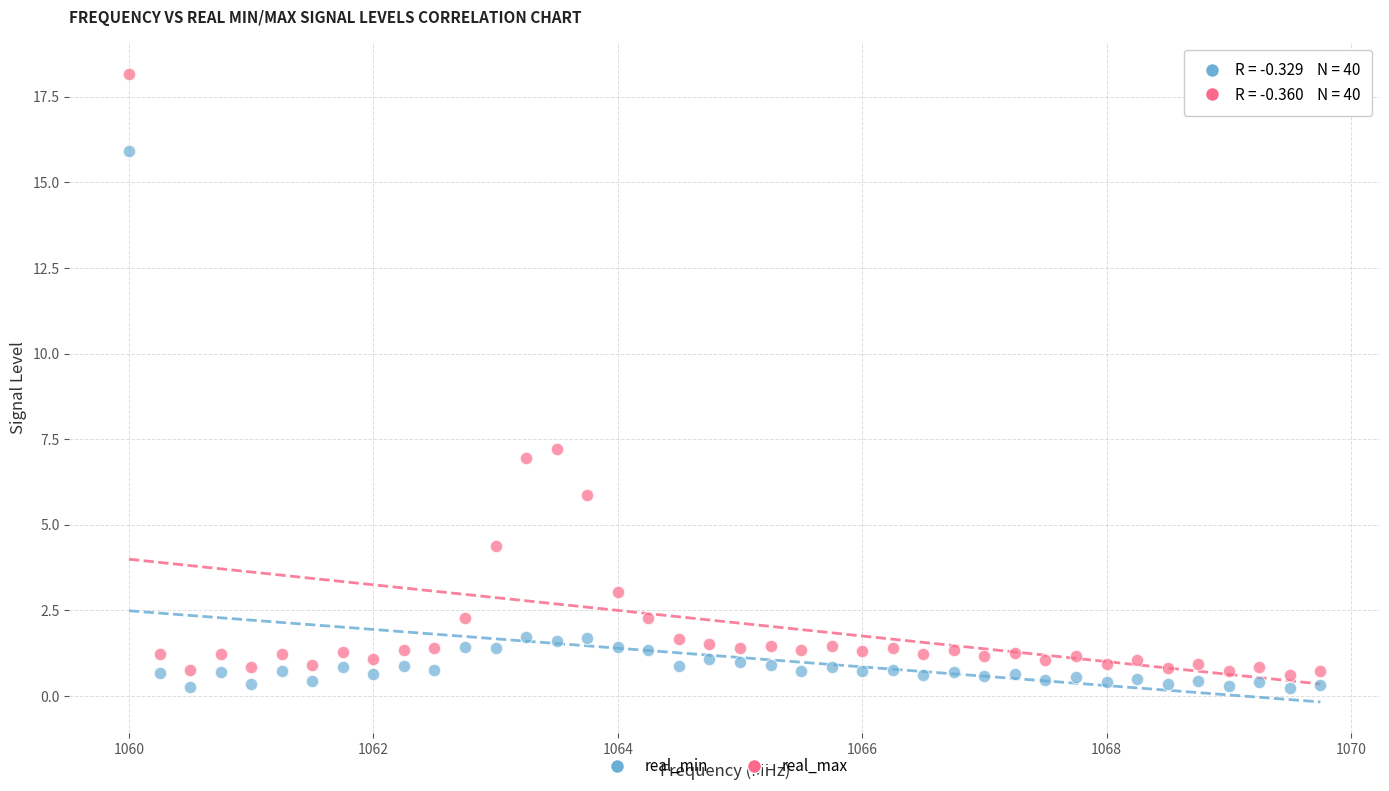

Across all data points, what is the range of X values (max minus min)?

9.8